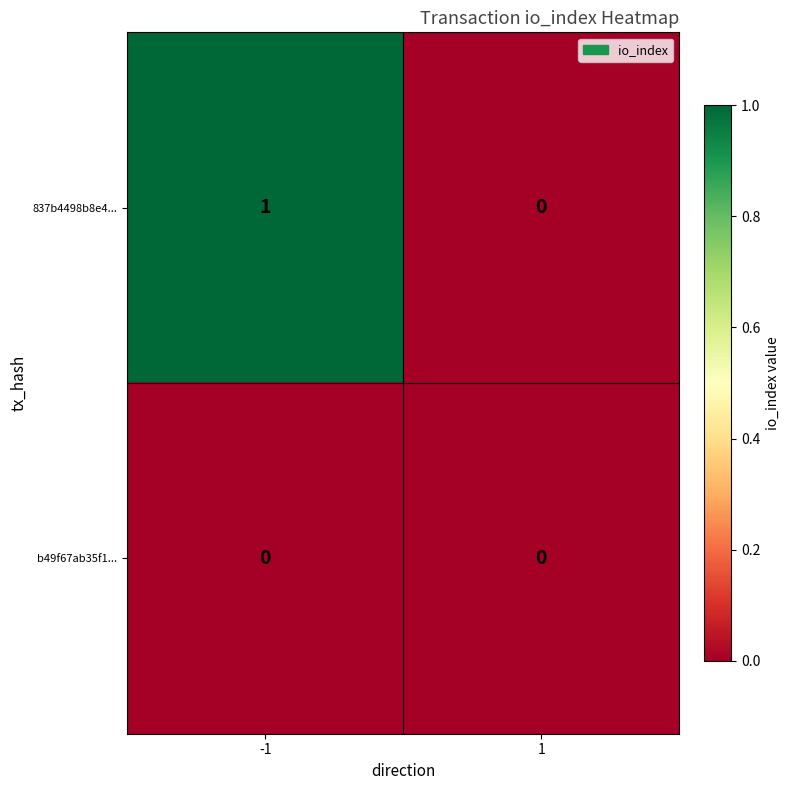

Reading left to right, transcribe all the data shown in this chart.

837b4498b8e4...: 1	0
b49f67ab35f1...: 0	0